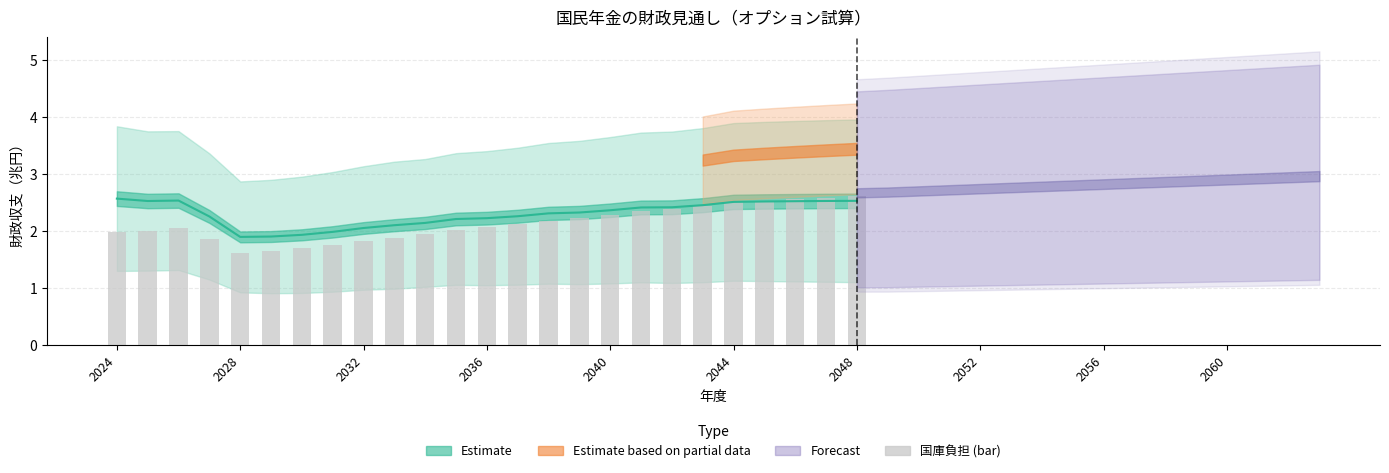

What is the difference between the highest and lowest values at 2028?

0.5